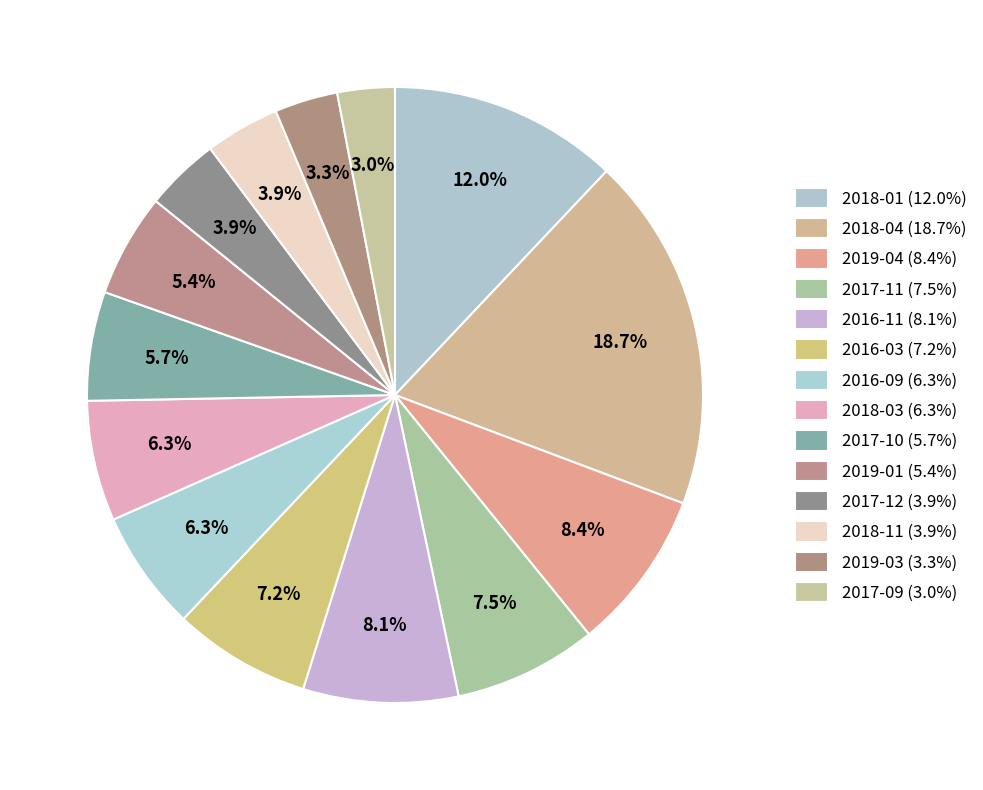

To the nearest percent, what is the difference between the largest and smallest slice percentages?

16%